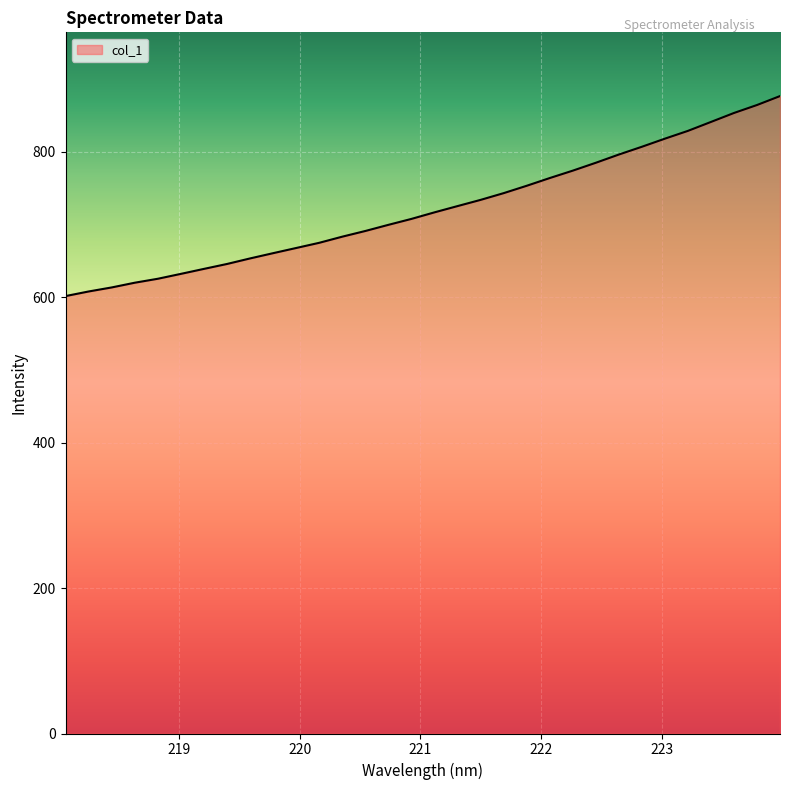

What is the difference between the second highest and minimum values?

262.7